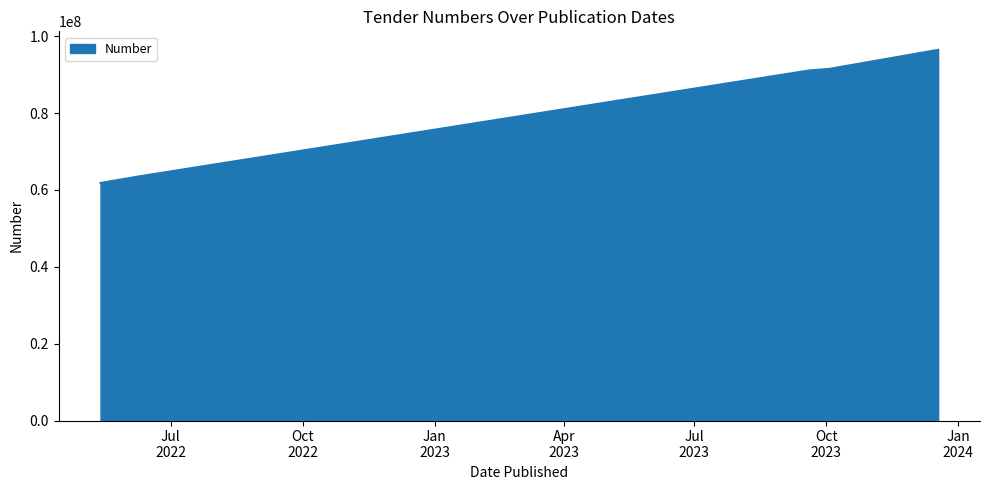

What is the average value?

80876719